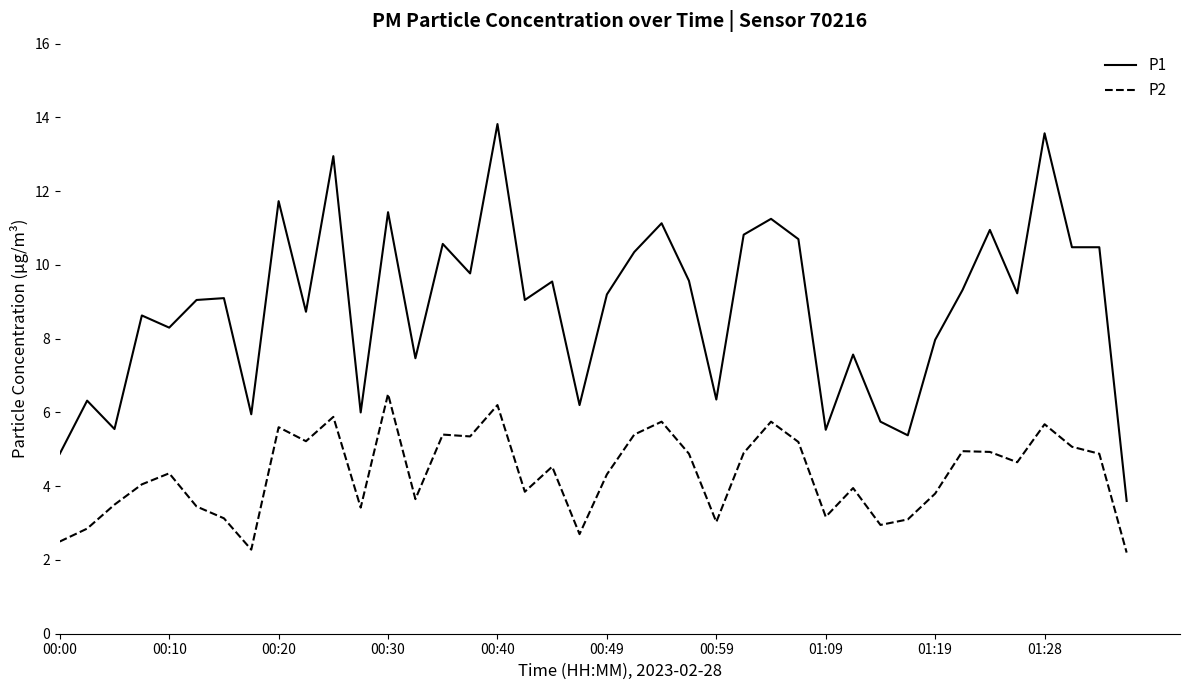

Which series has the widest spread of values?

P1